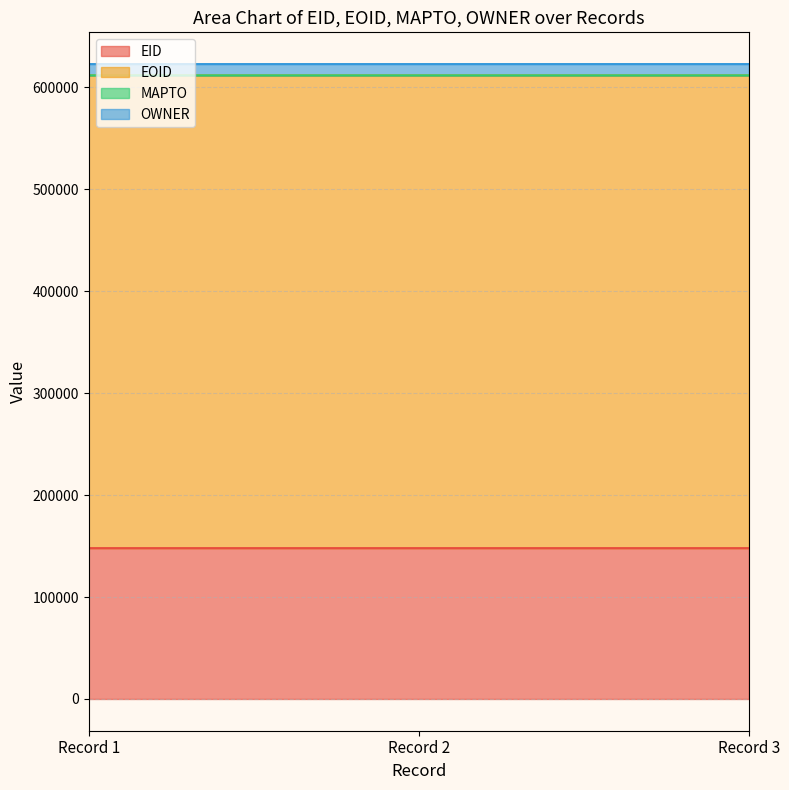

What is the maximum value for EID?

147987